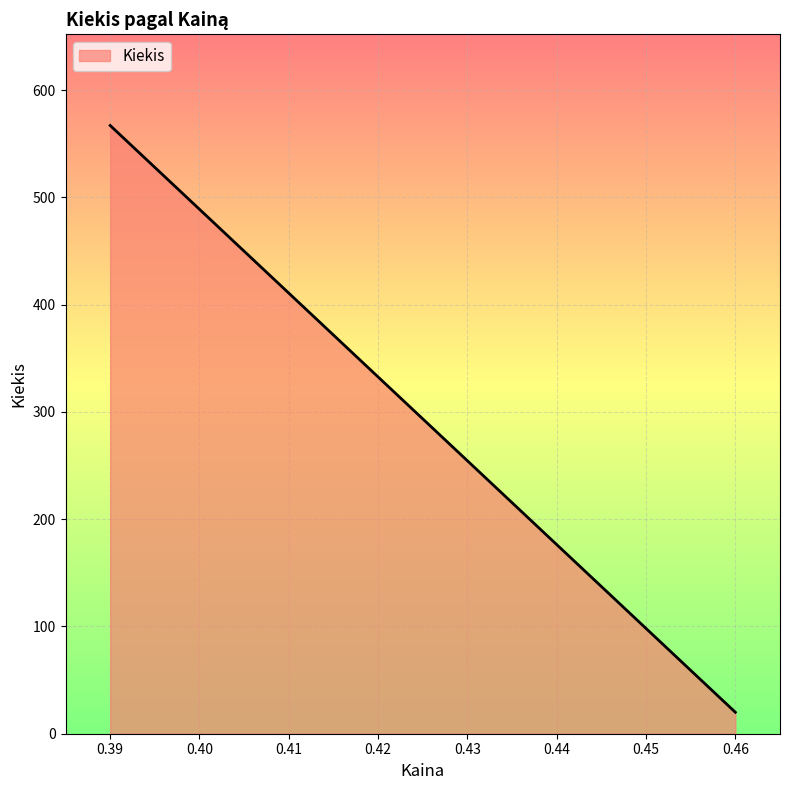

The chart shows a value of 73 at 0.39. True or false?

False